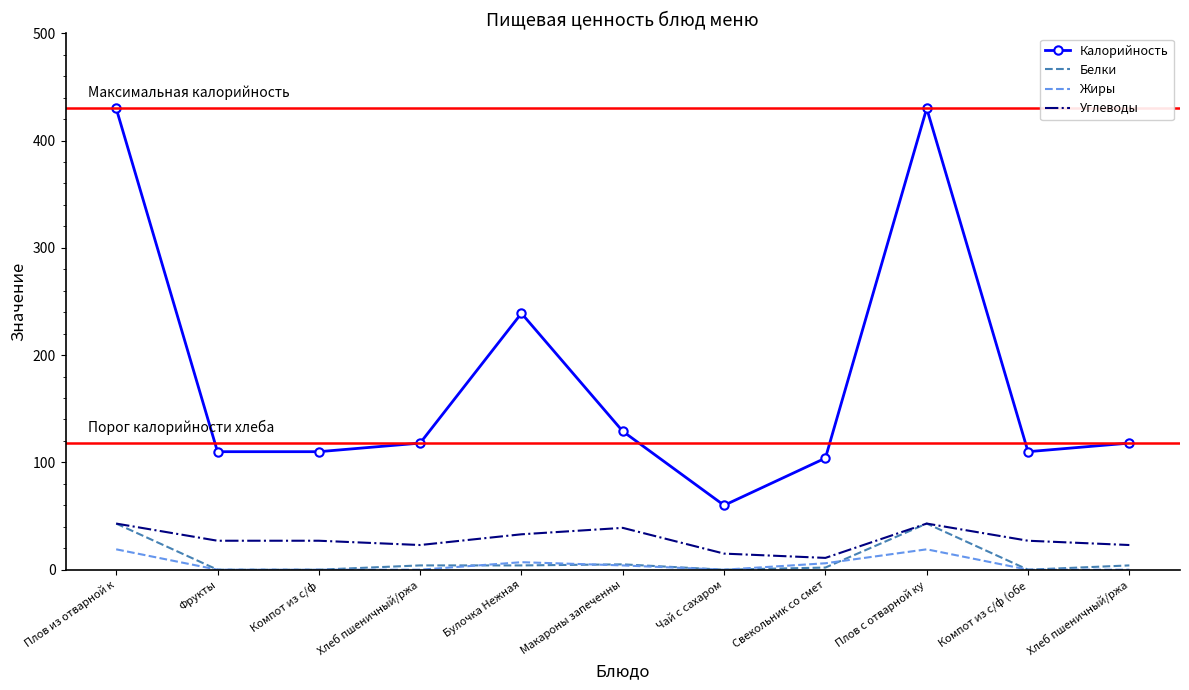

At which category is the sum across all series the highest?

Плов из отварной к